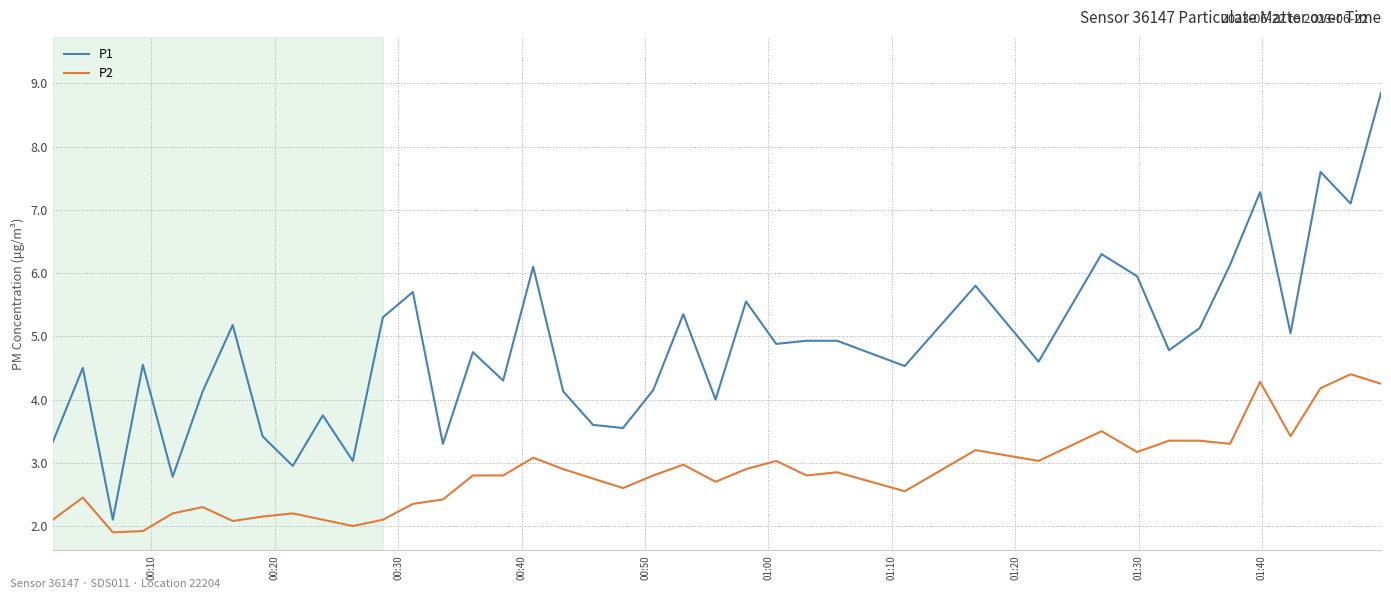

True or false: P2 and P1 intersect in this chart.

False